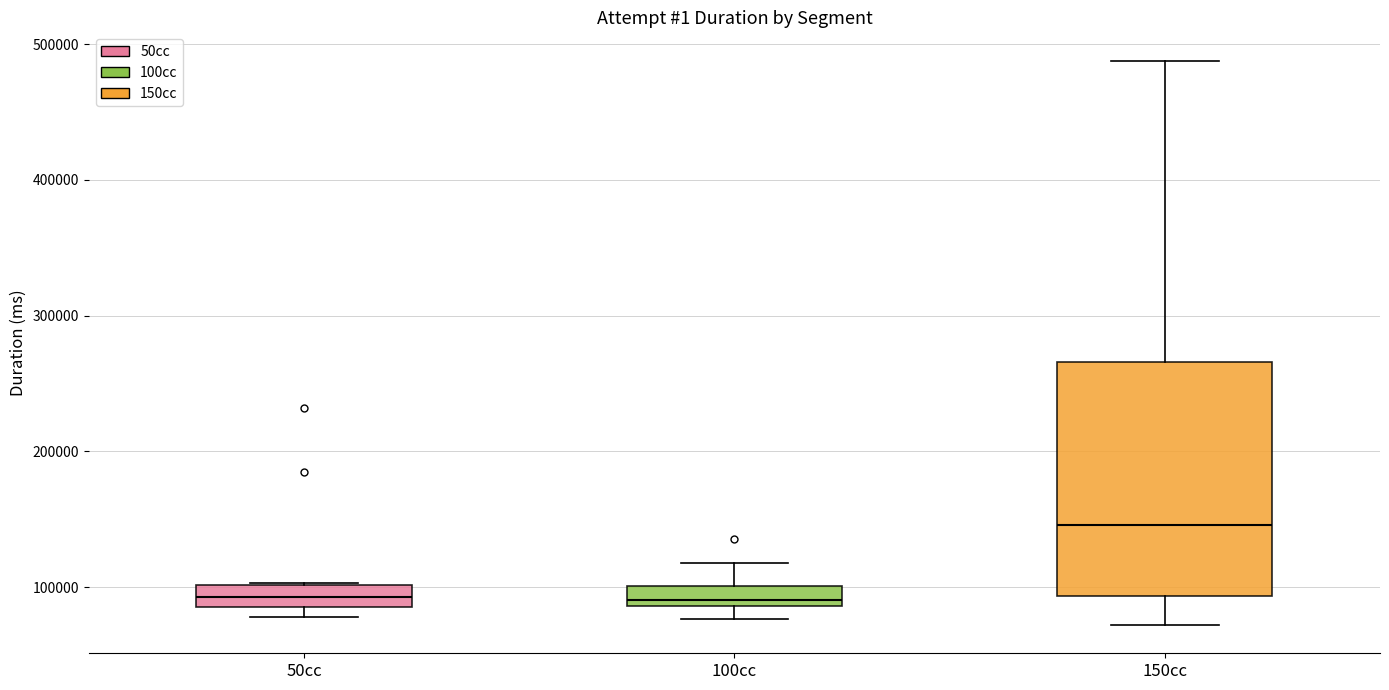

Which box is the tallest, from its lower edge to its upper edge?

150cc